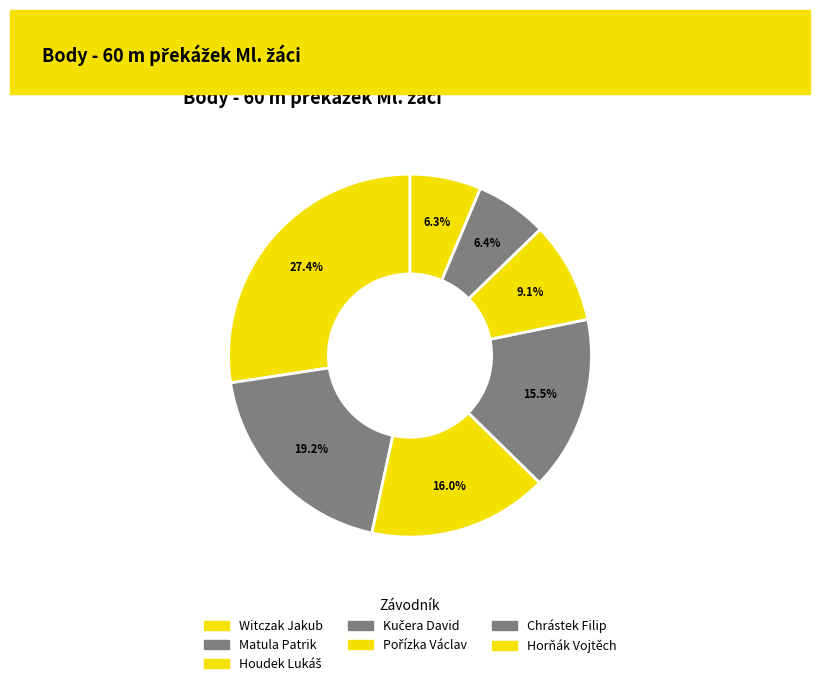

How much of the chart is everything except Houdek Lukáš?

84.0%